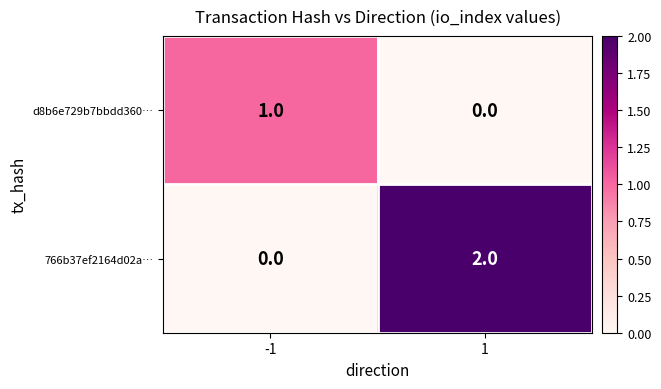

What is the greatest value displayed?

2